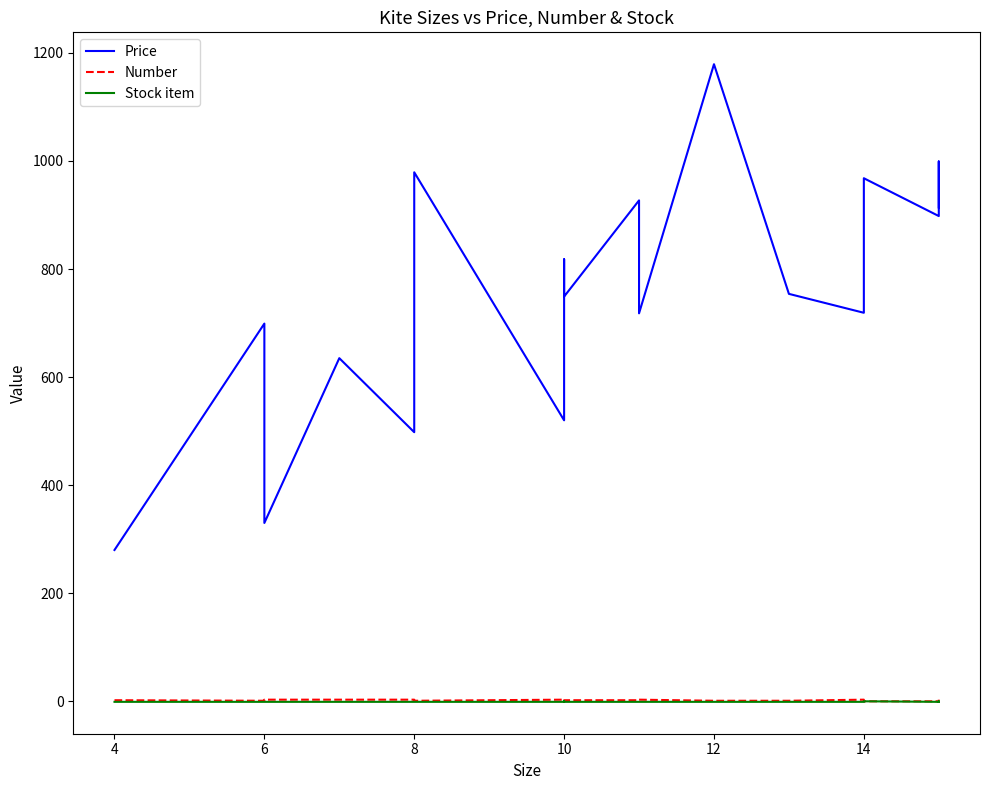

How many interior local peaks does the Number series have?

3